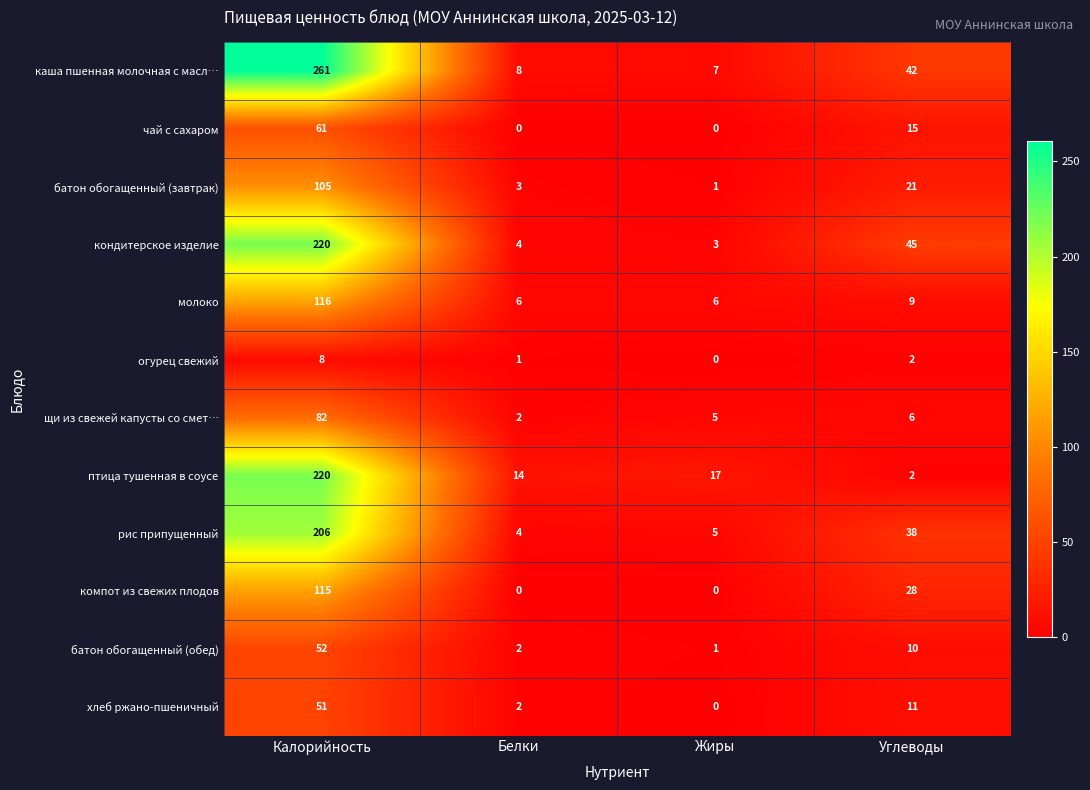

What is the difference between the highest and lowest values at Белки?

14